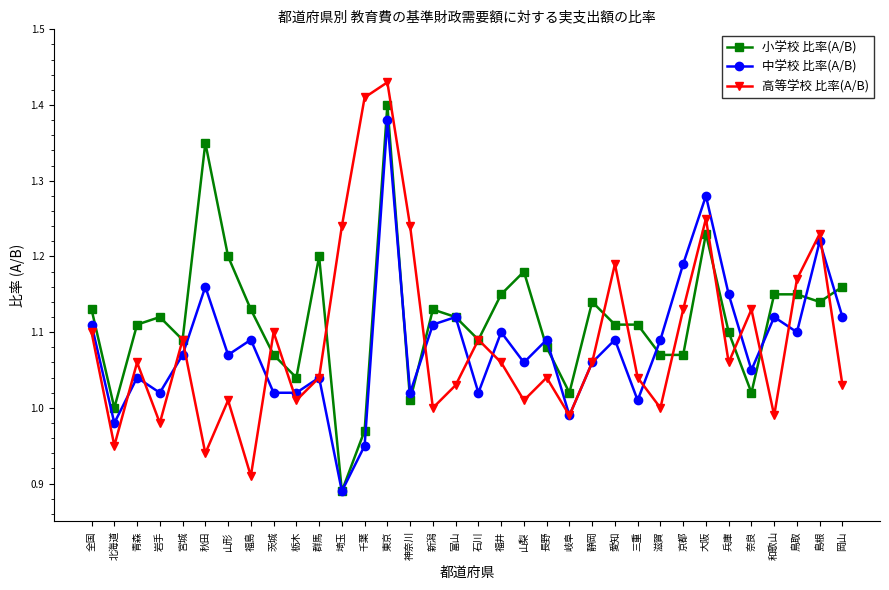

How many data points in 中学校 比率(A/B) are above 1?

30